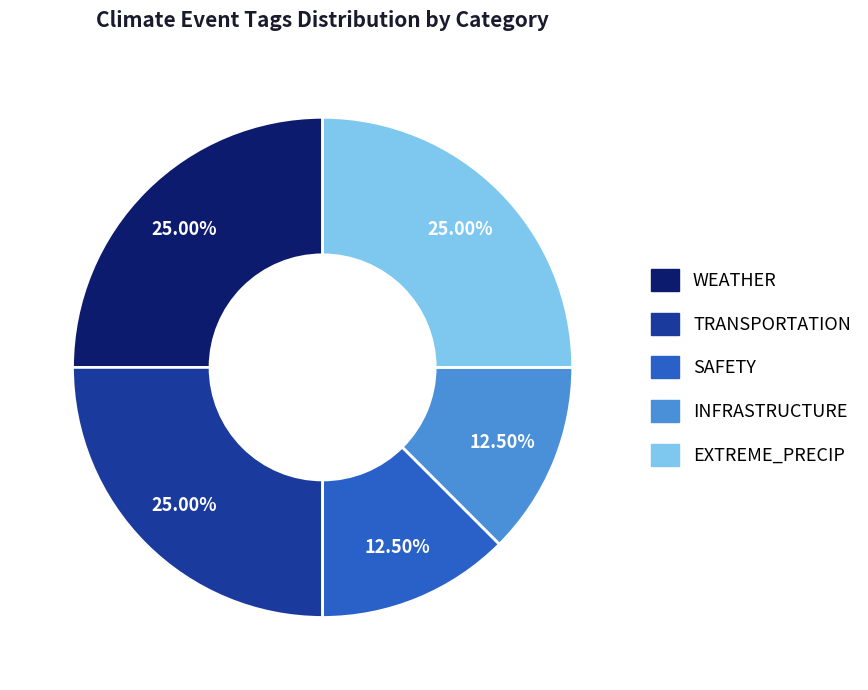

Do SAFETY and EXTREME_PRECIP together represent more than half of the pie?

No